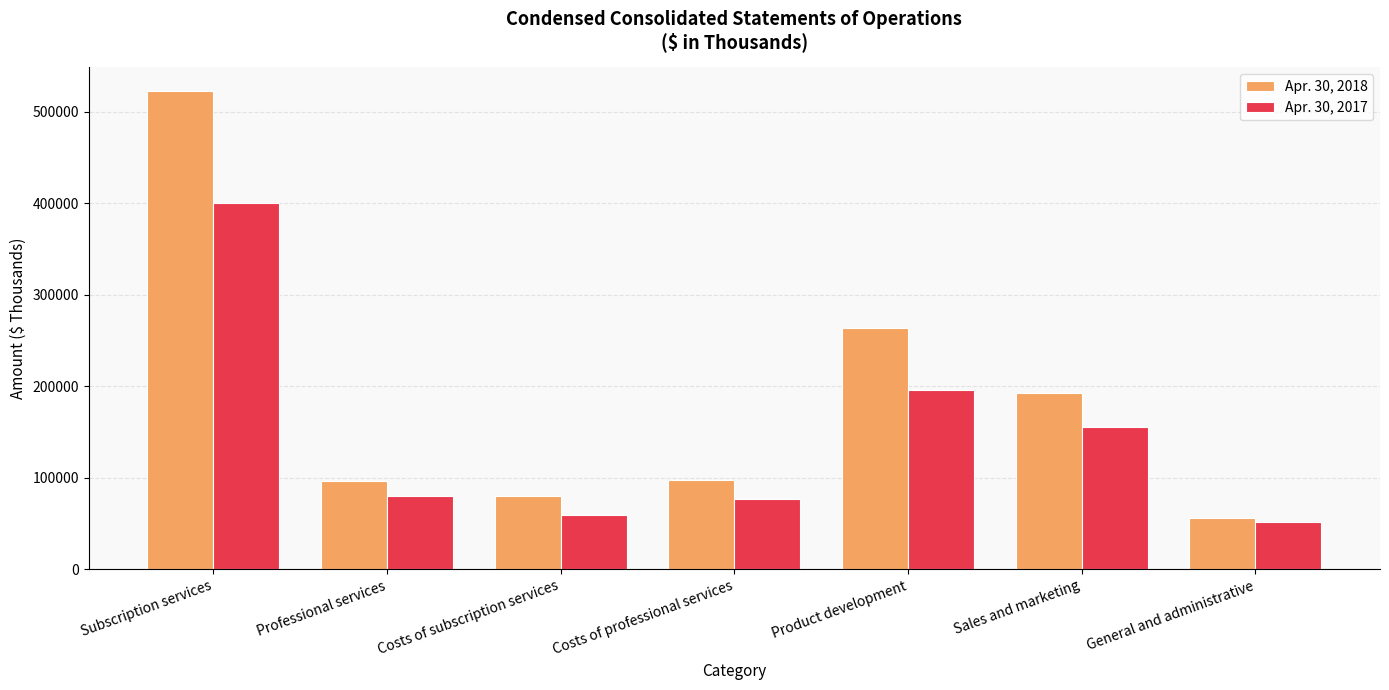

Is the value of Apr. 30, 2018 at Subscription services greater than the value of Apr. 30, 2017 at Product development?

Yes